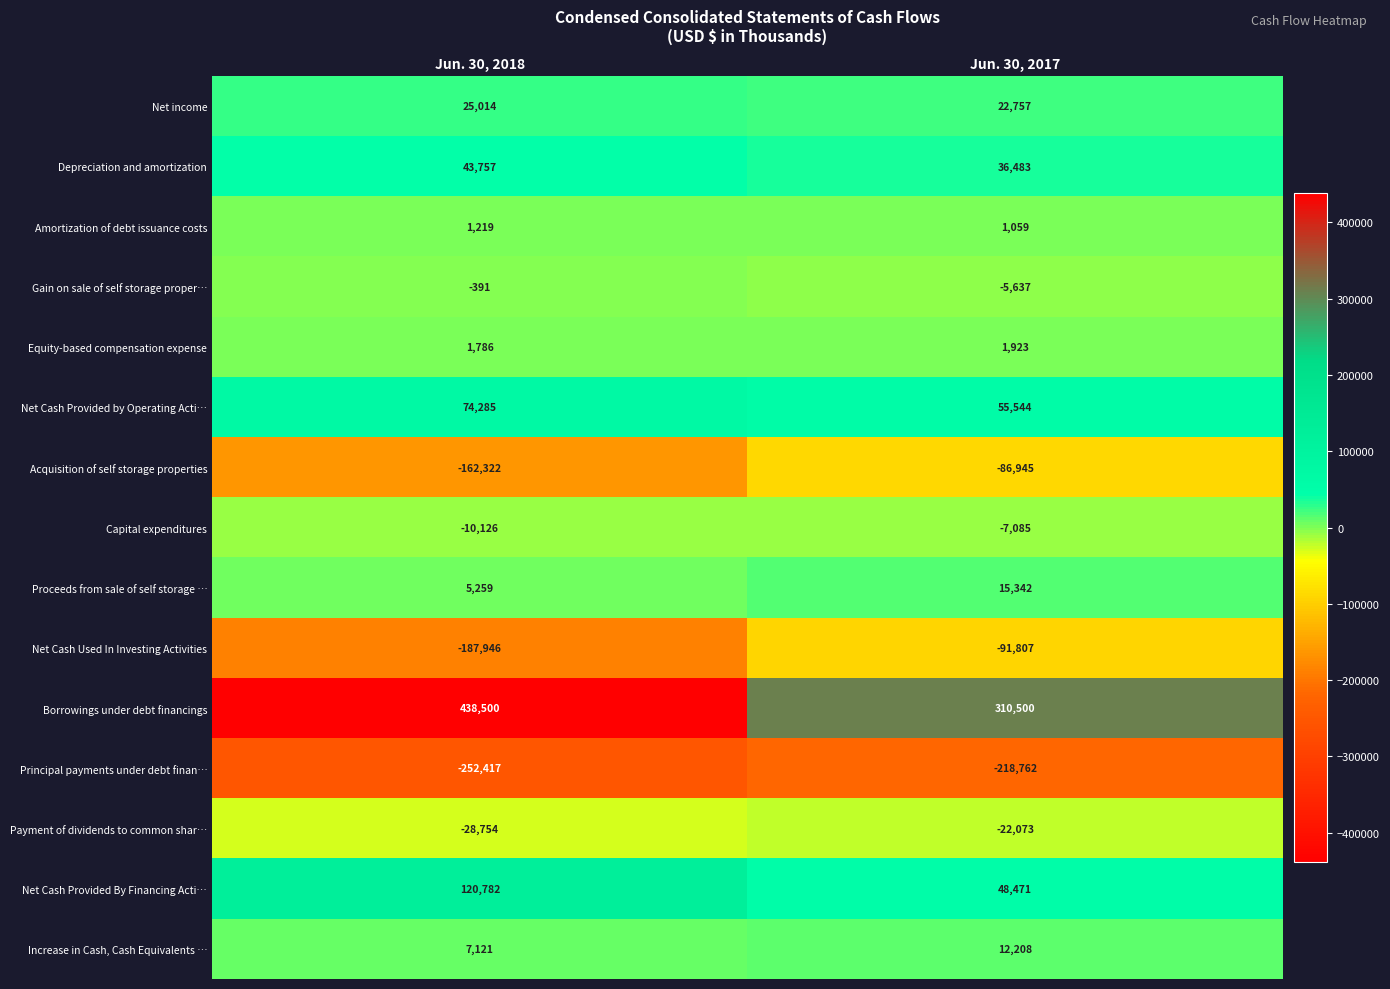

Which series has the largest total across all categories?

Borrowings under debt financings